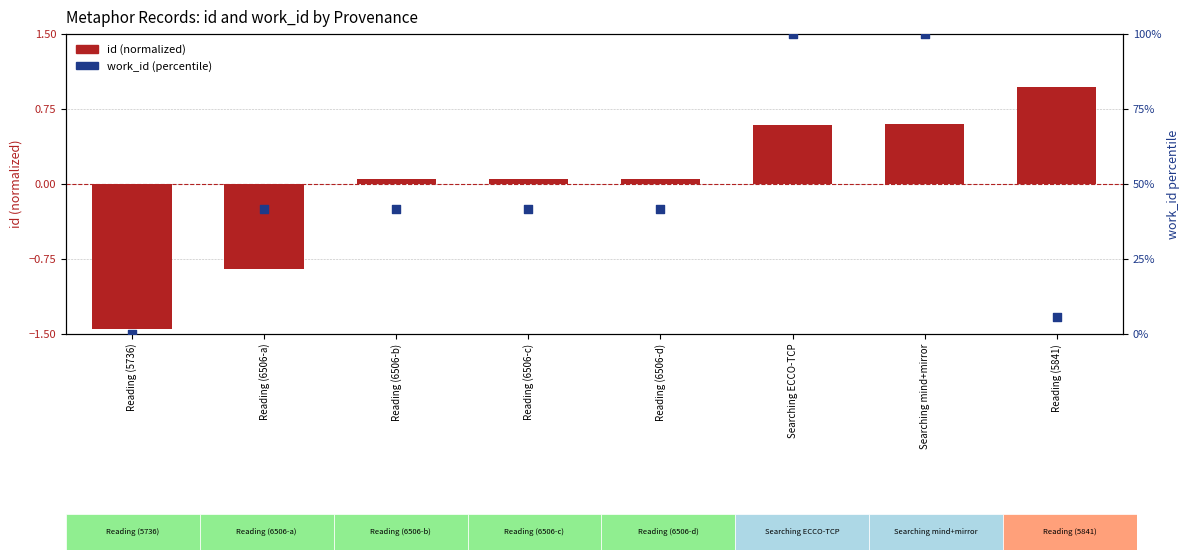

Is the value of id (normalized) at Reading (6506-d) greater than the value of work_id (percentile) at Reading (6506-c)?

No